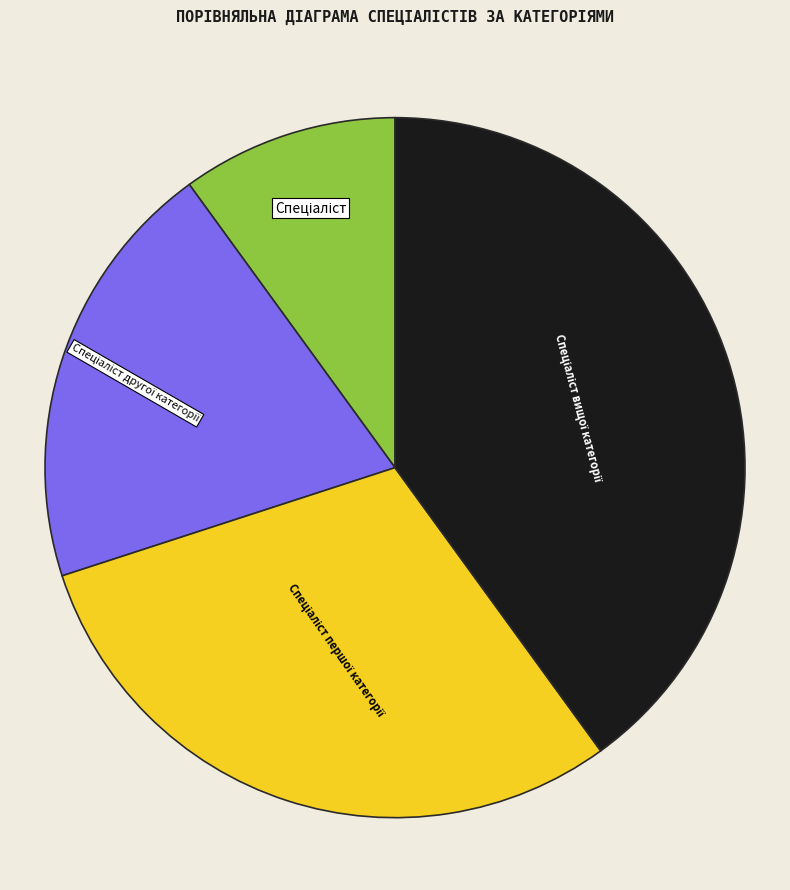

Is there any slice that represents more than half of the pie?

No